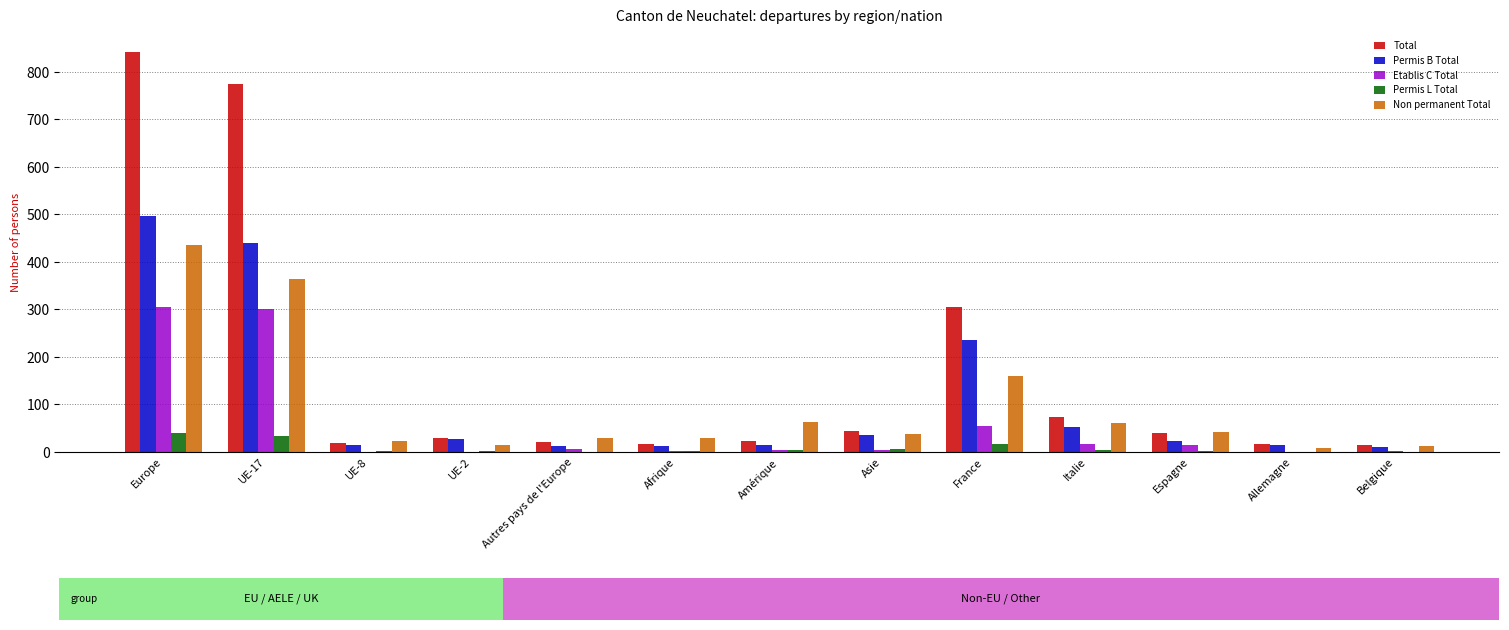

At which label is Etablis C Total closest to 153?

France